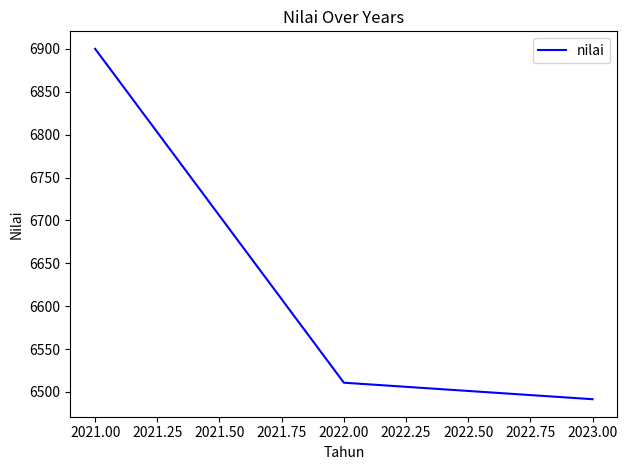

What is the change in value from 2021.00 to 2023.00?

-408.4